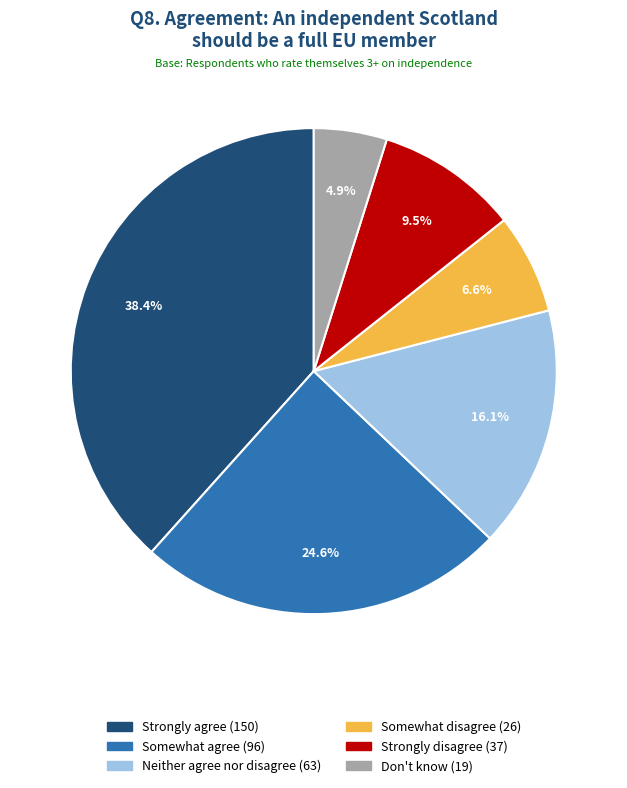

Approximately how many times larger is the value at Strongly disagree compared to Somewhat agree?

0.4